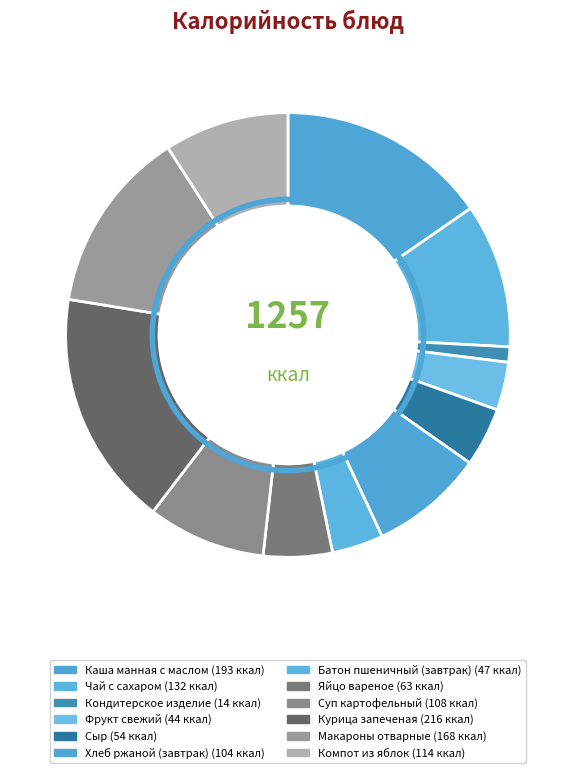

To the nearest percent, what percentage of the pie is Суп картофельный?

9%